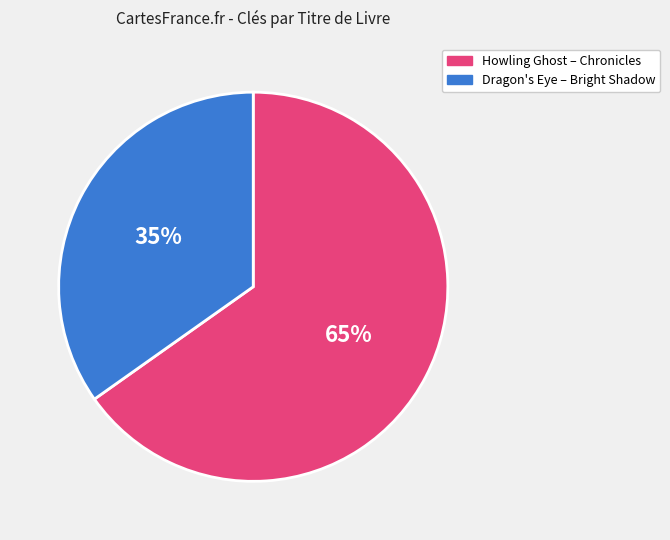

To the nearest percent, what is the difference between the largest and smallest slice percentages?

30%